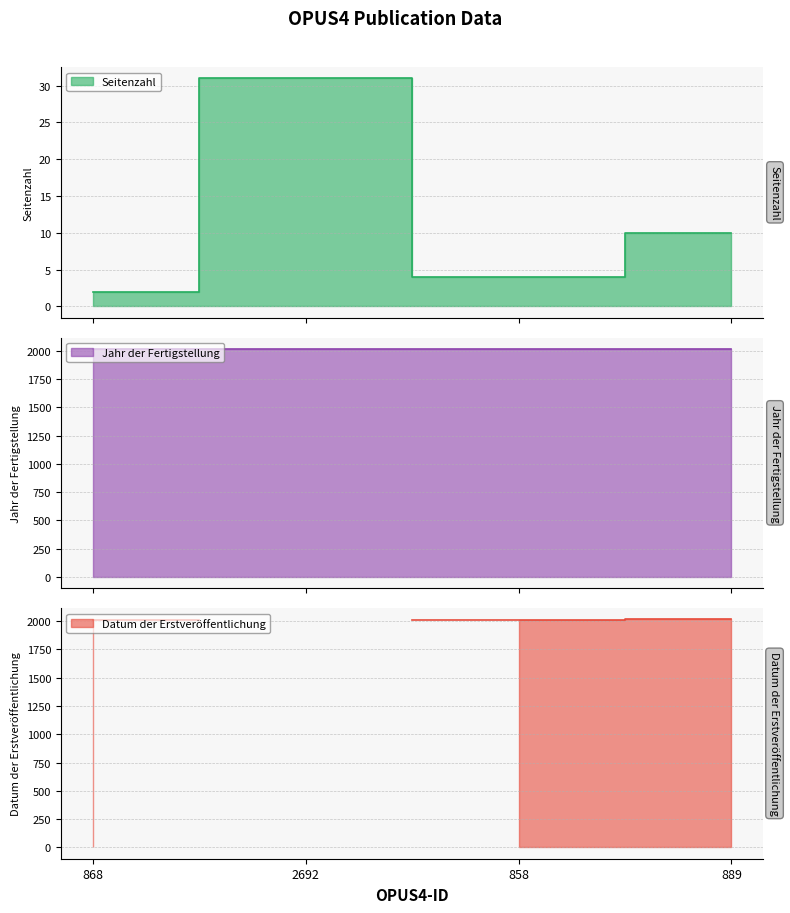

How many data points in Seitenzahl are less than 10?

2